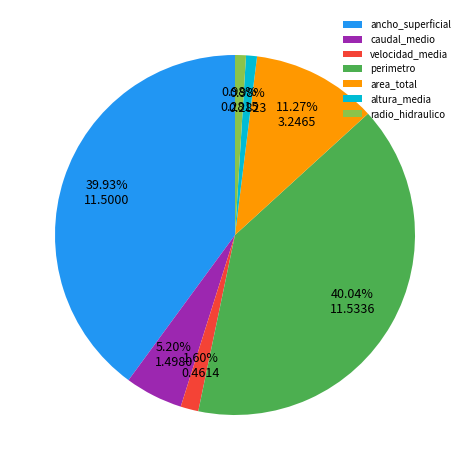

Is there a majority slice in this chart?

No